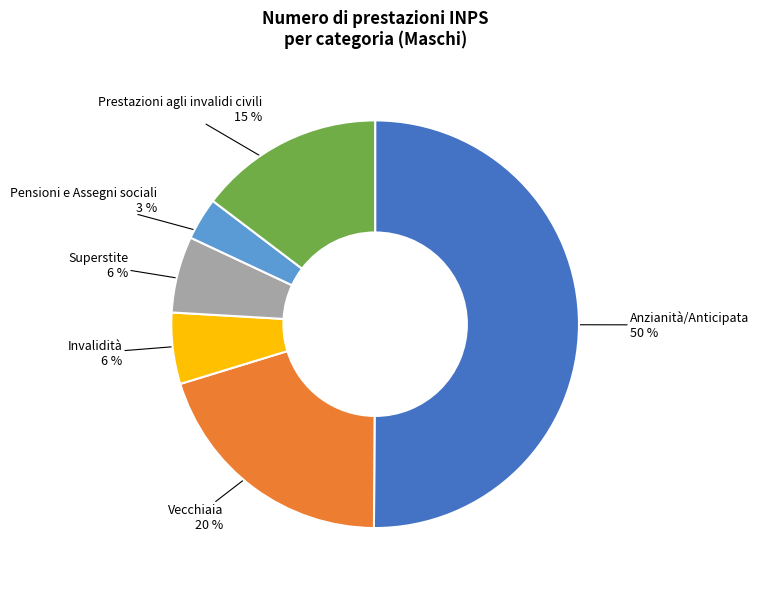

To the nearest percent, what is the average slice percentage?

17%